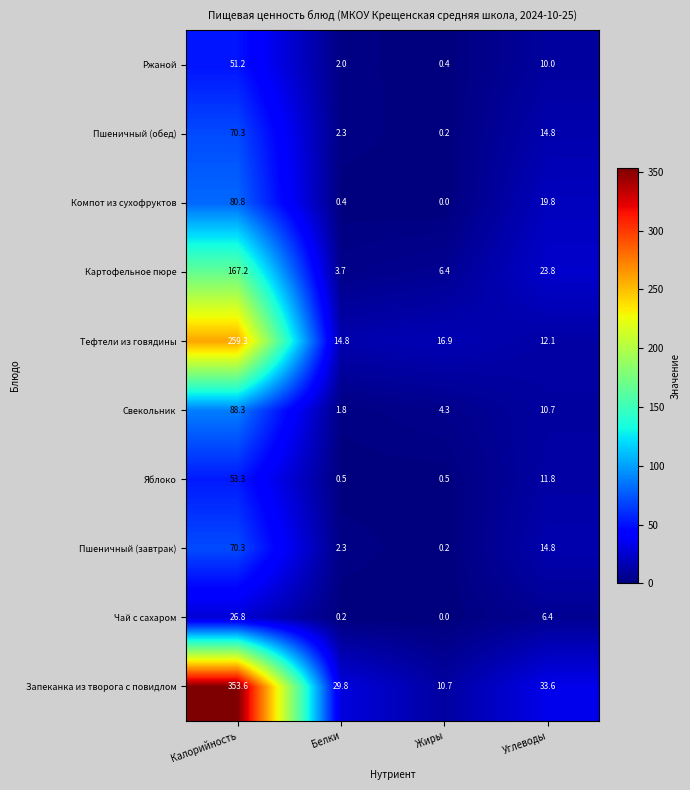

Where does the Запеканка из творога с повидлом series first go above 33?

Калорийность